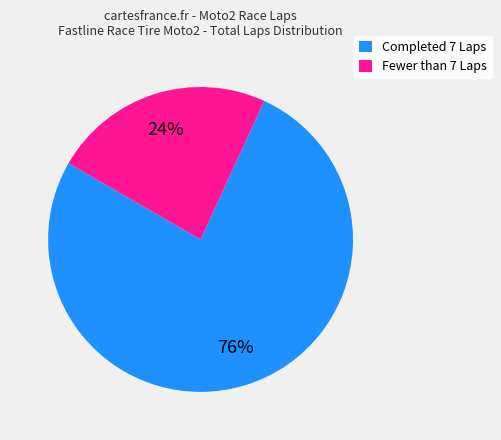

To the nearest percent, what is the combined percentage of Fewer than 7 Laps and Completed 7 Laps?

100%